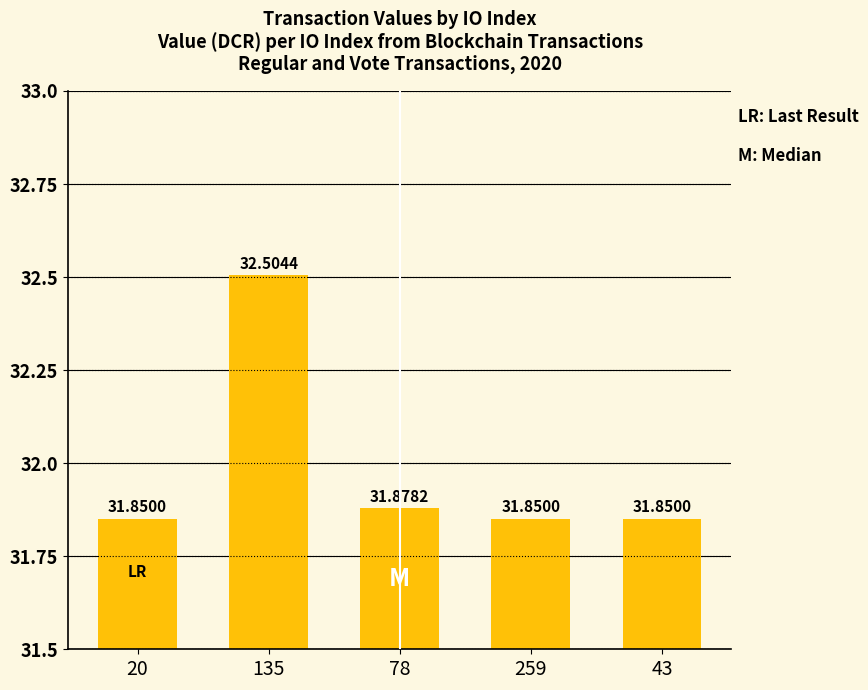

What position from the left is 259?

4